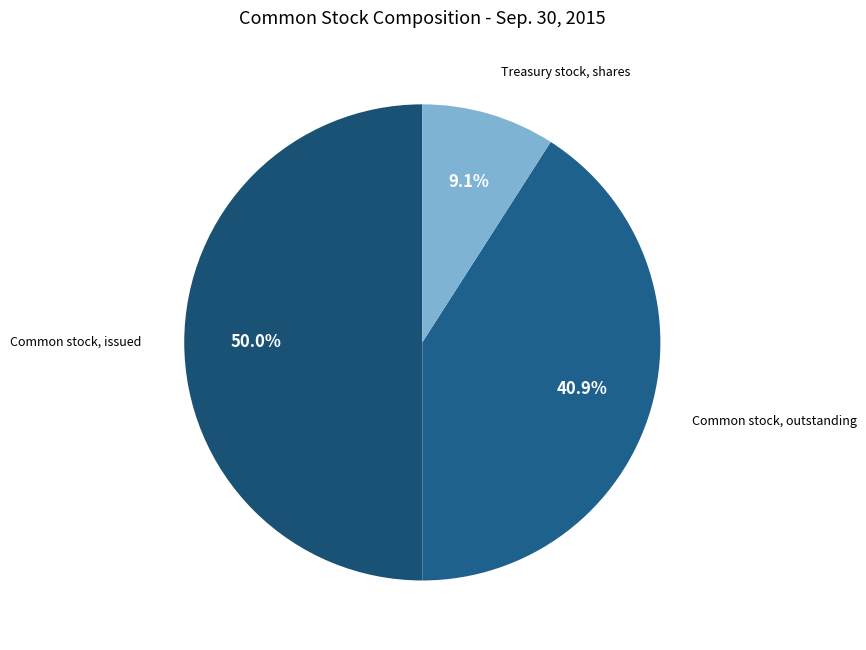

Which category has the smallest portion of the pie?

Treasury stock, shares